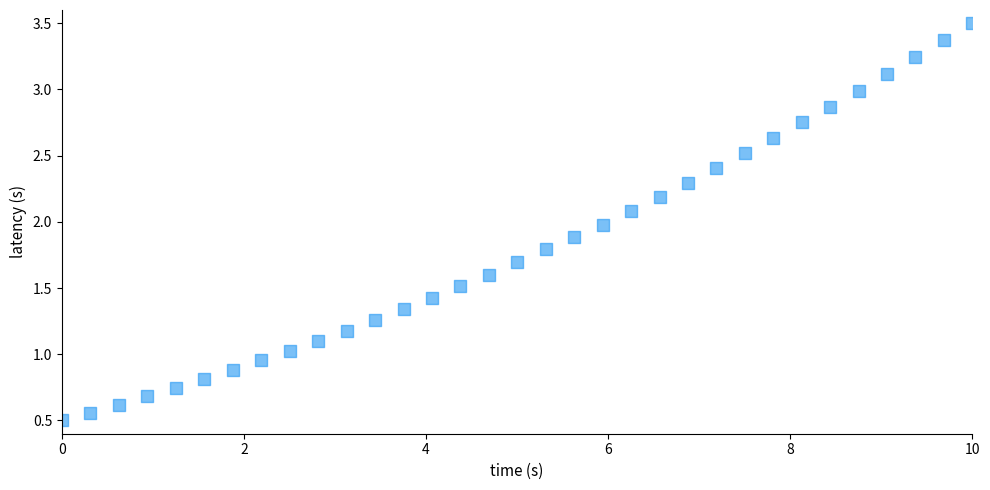

What is the range of X values (max minus min)?

10.0